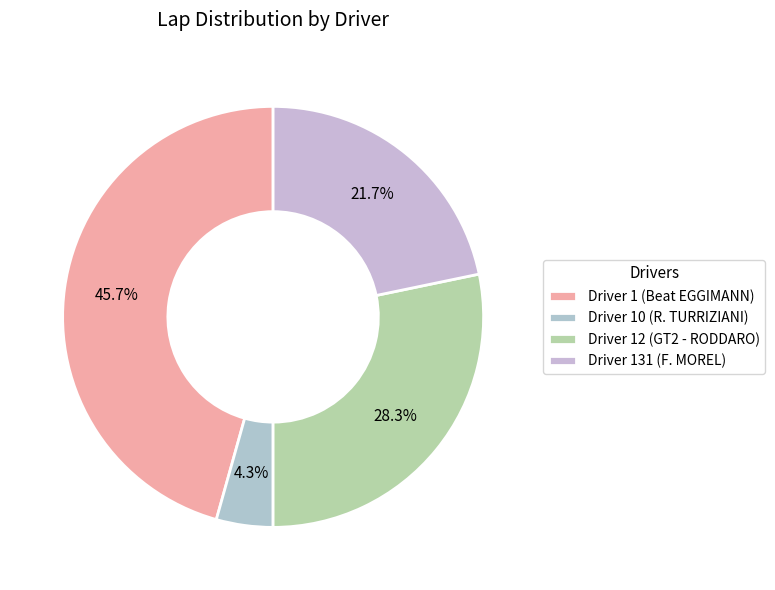

Count the number of slices in the pie.

4